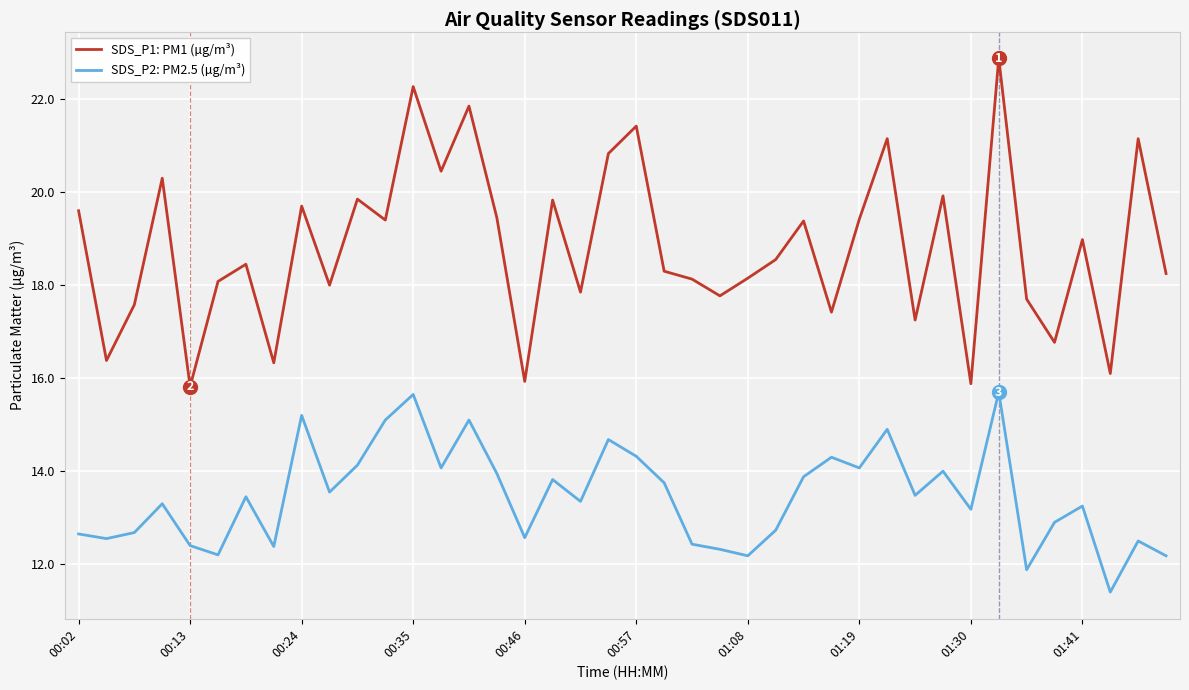

List the series in order of their overall mean, highest first.

SDS_P1: PM1 (µg/m³), SDS_P2: PM2.5 (µg/m³)